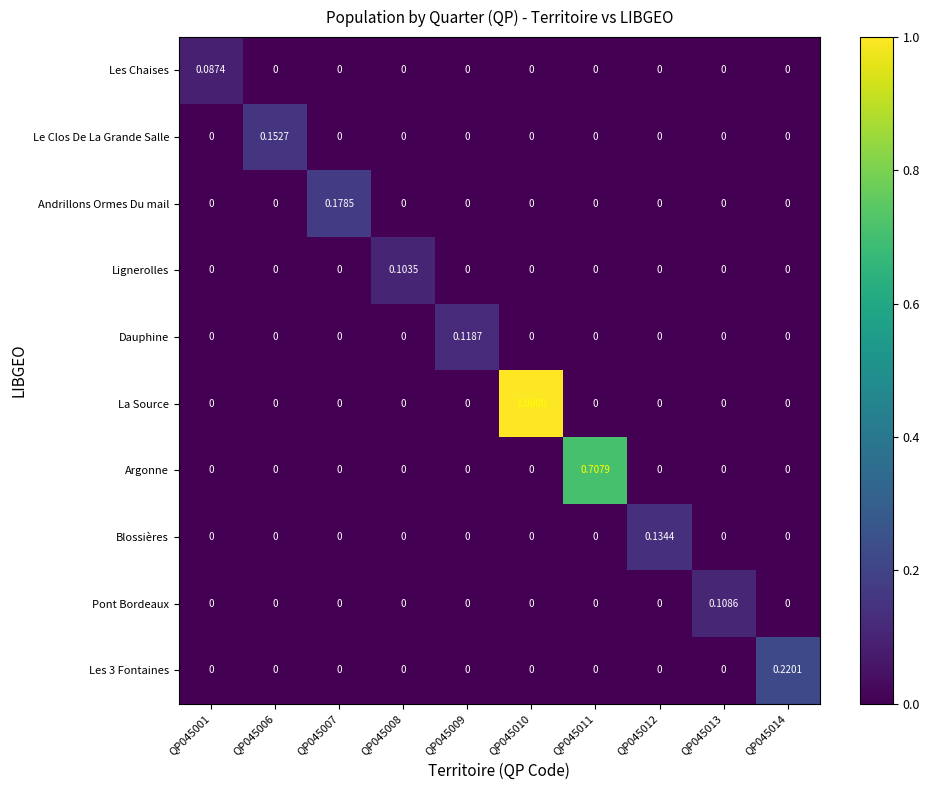

Which series has the largest range (max minus min)?

La Source